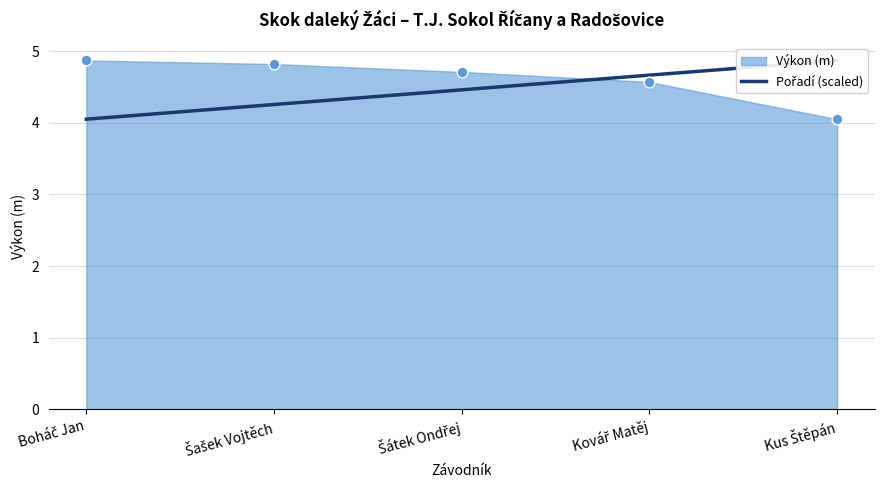

What is the change in value from Boháč Jan to Kovář Matěj?

+0.6